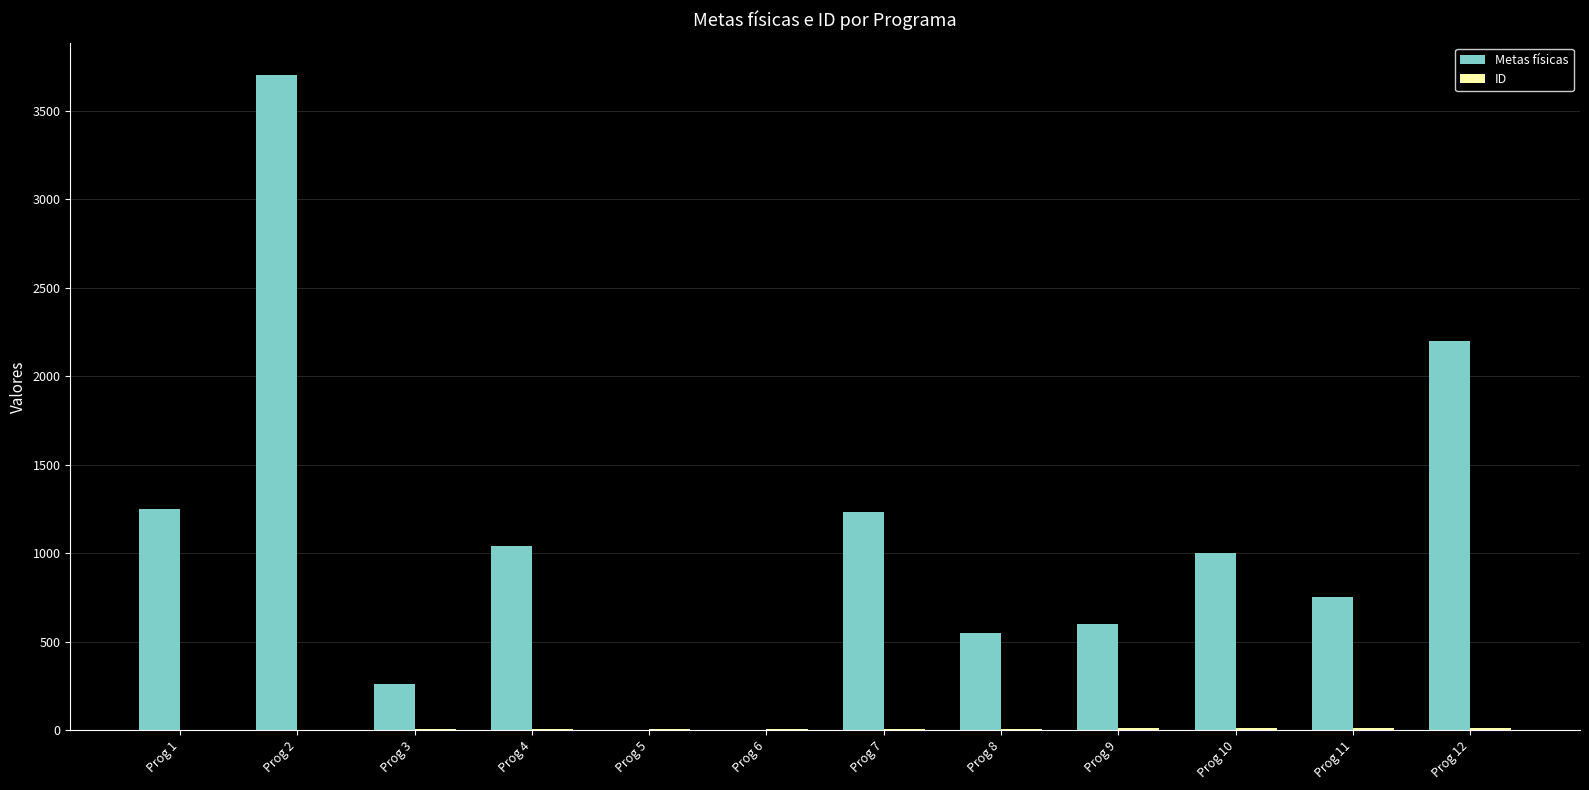

Count the number of data series in this chart.

2